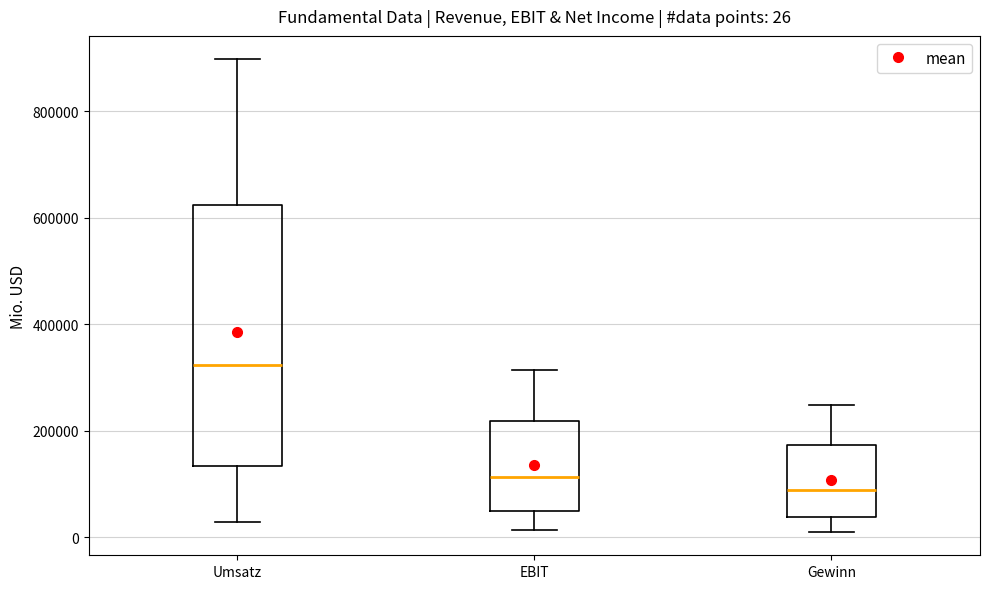

Which box has the highest median line?

Umsatz